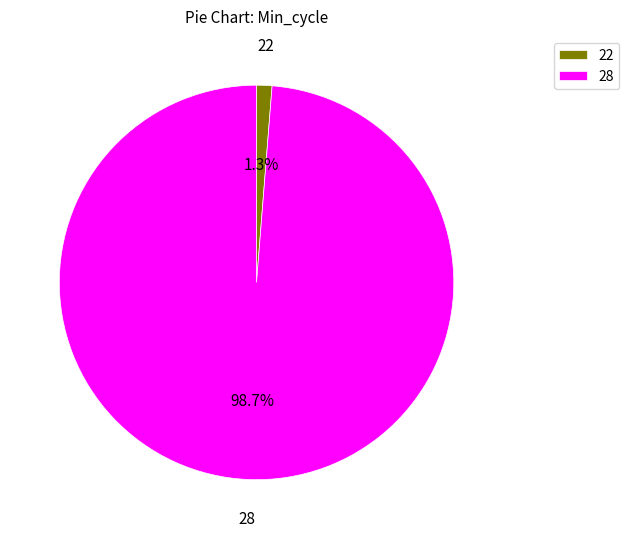

To the nearest percent, what is the average slice percentage?

50%